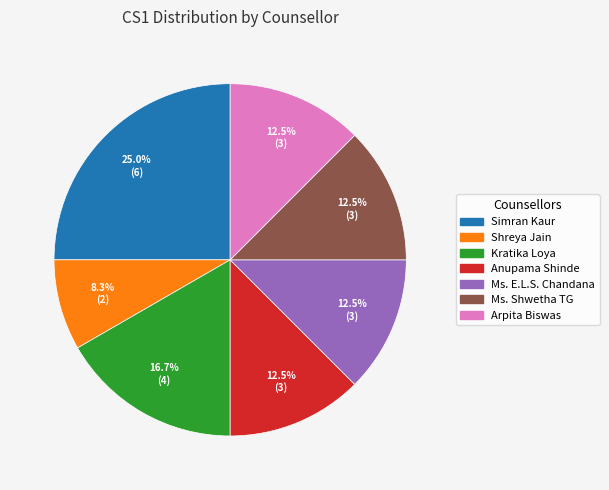

To the nearest percent, what is the average slice percentage?

14%